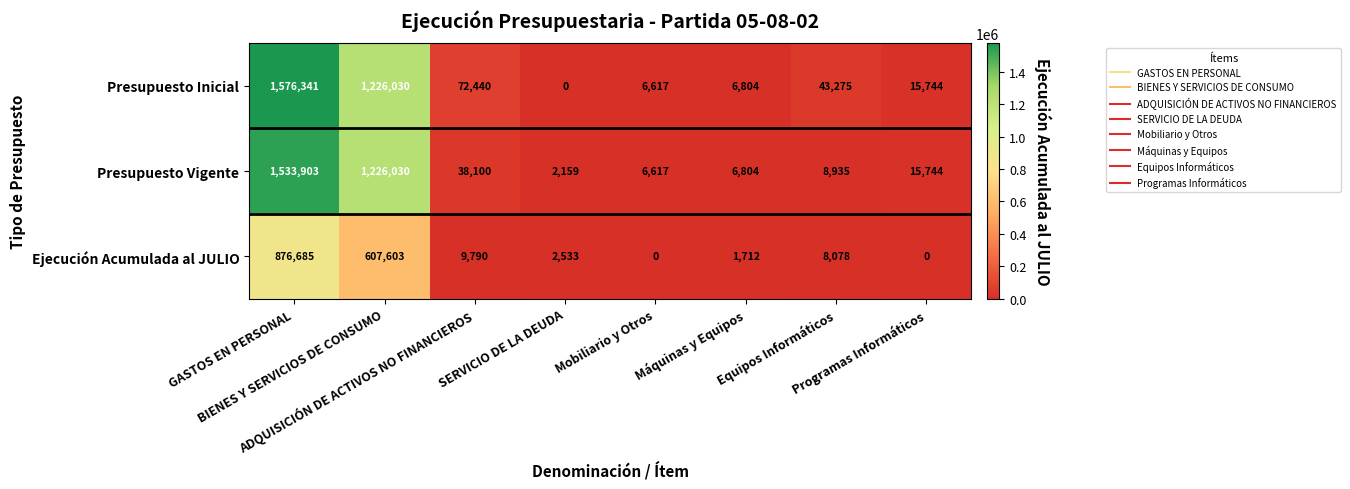

Rank the series by their maximum value, from highest to lowest.

Presupuesto Inicial, Presupuesto Vigente, Ejecución Acumulada al JULIO